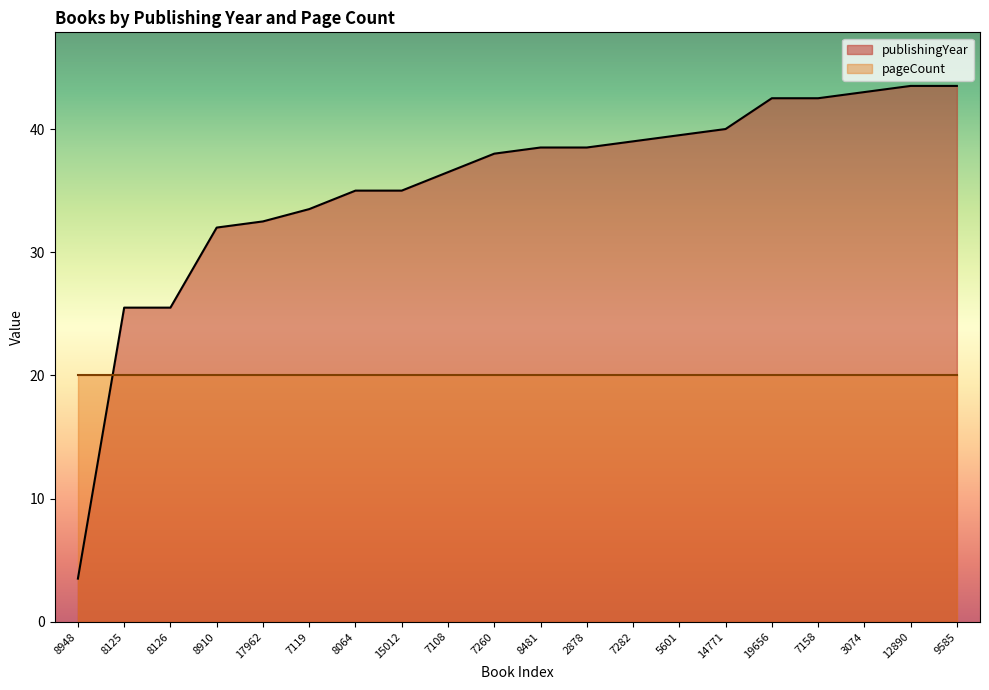

What is the change in value from 7282 to 19656?

+3.5